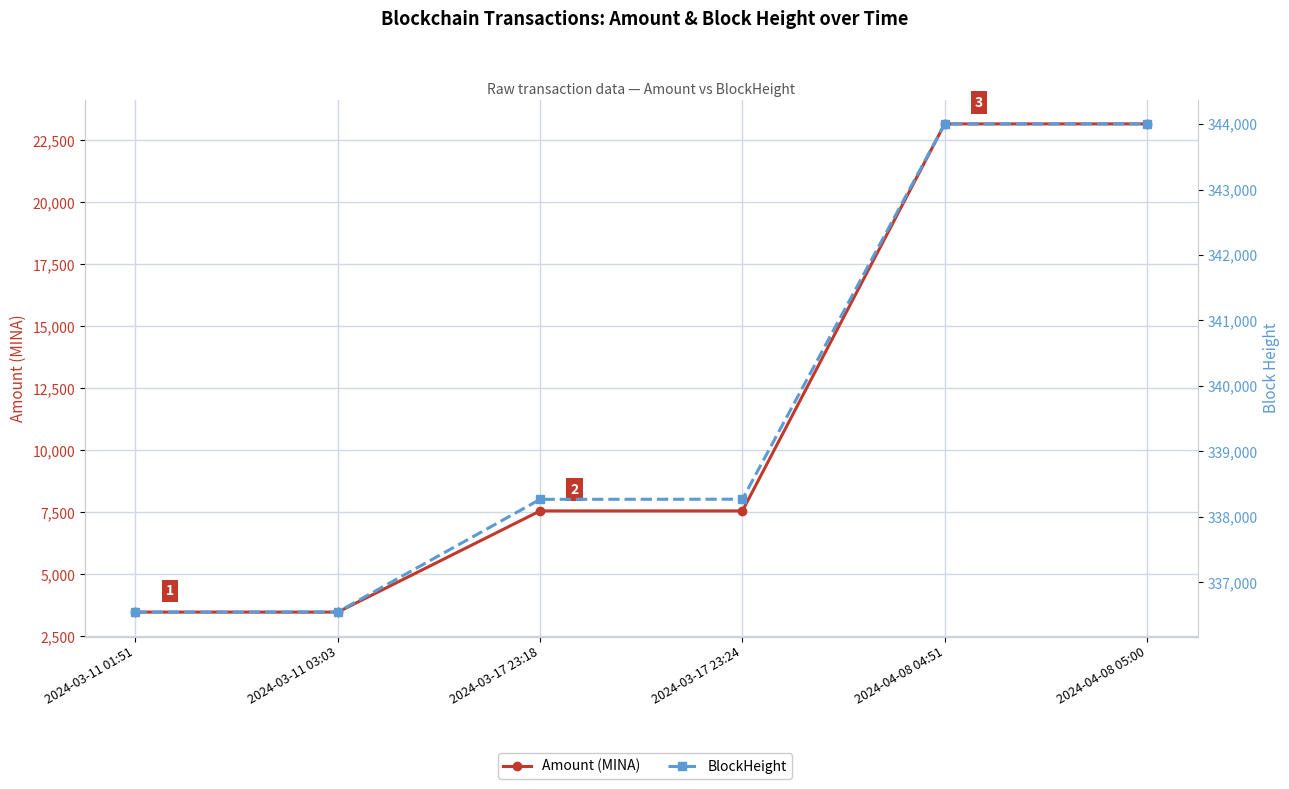

What is the lowest value of the Amount (MINA) series?

3474.0